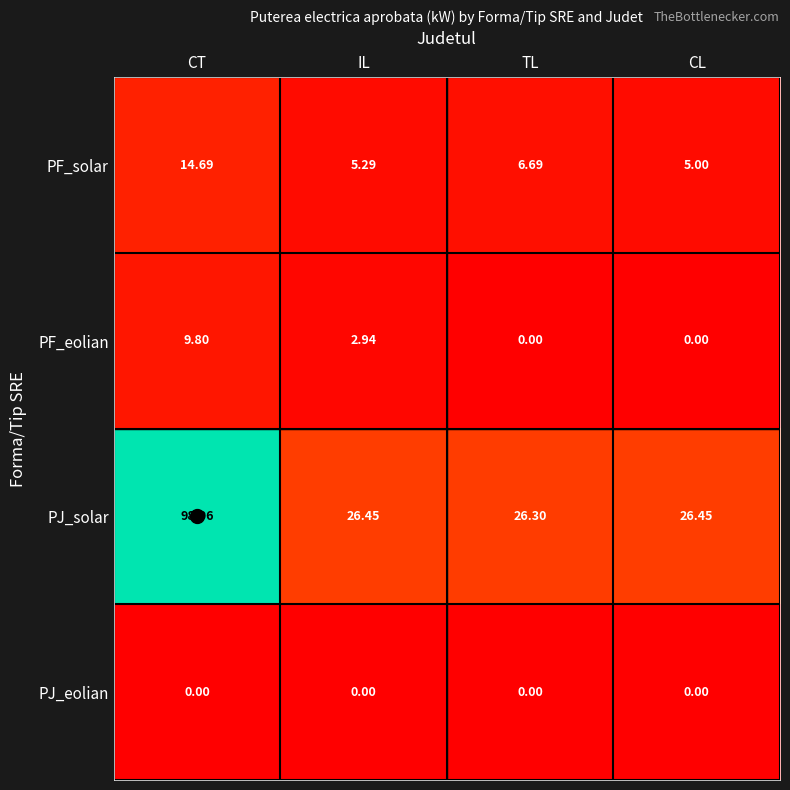

List the series in order of their peak value, highest first.

PJ_solar, PF_solar, PF_eolian, PJ_eolian